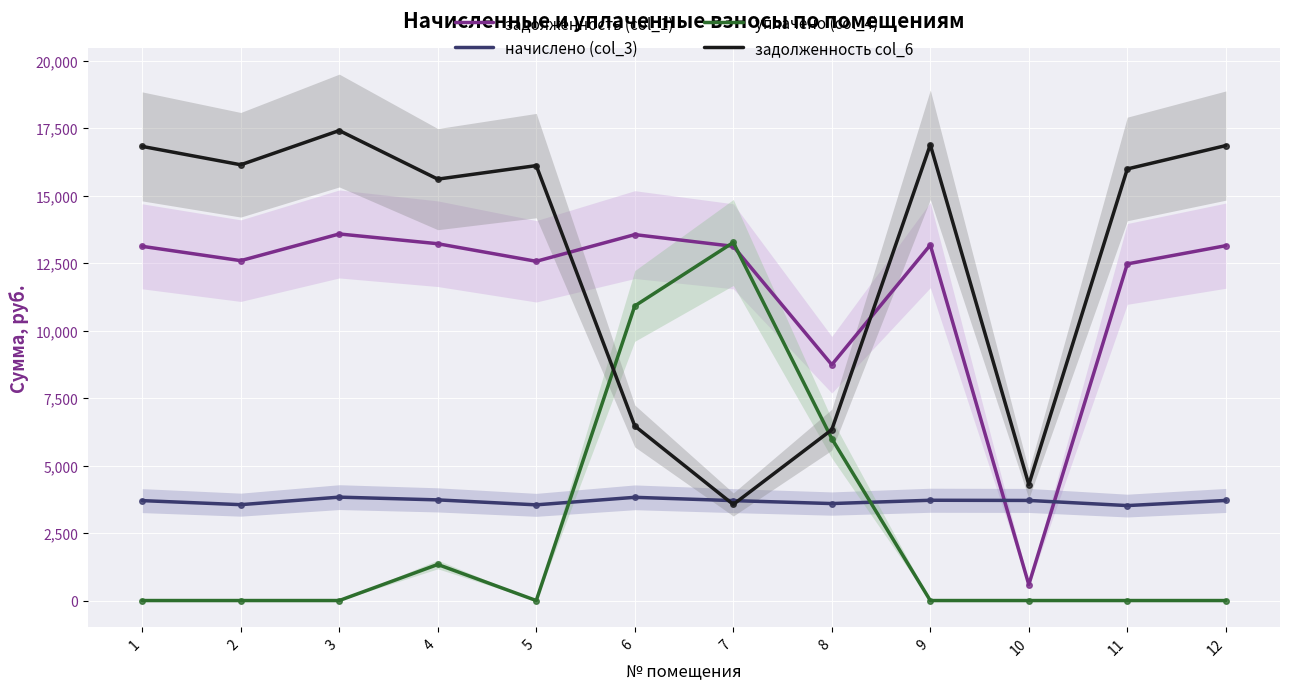

Rank the series at 5 from lowest to highest value.

уплачено (col_4), начислено (col_3), задолженность (col_1), задолженность col_6